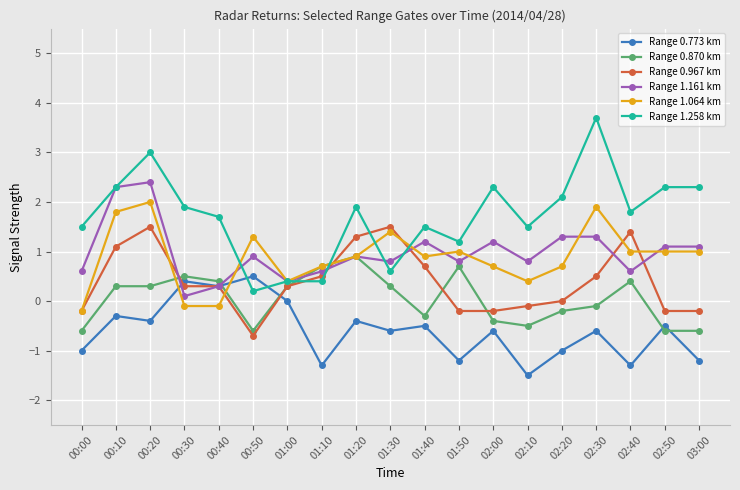

What is the highest value of the Range 0.773 km series?

0.5